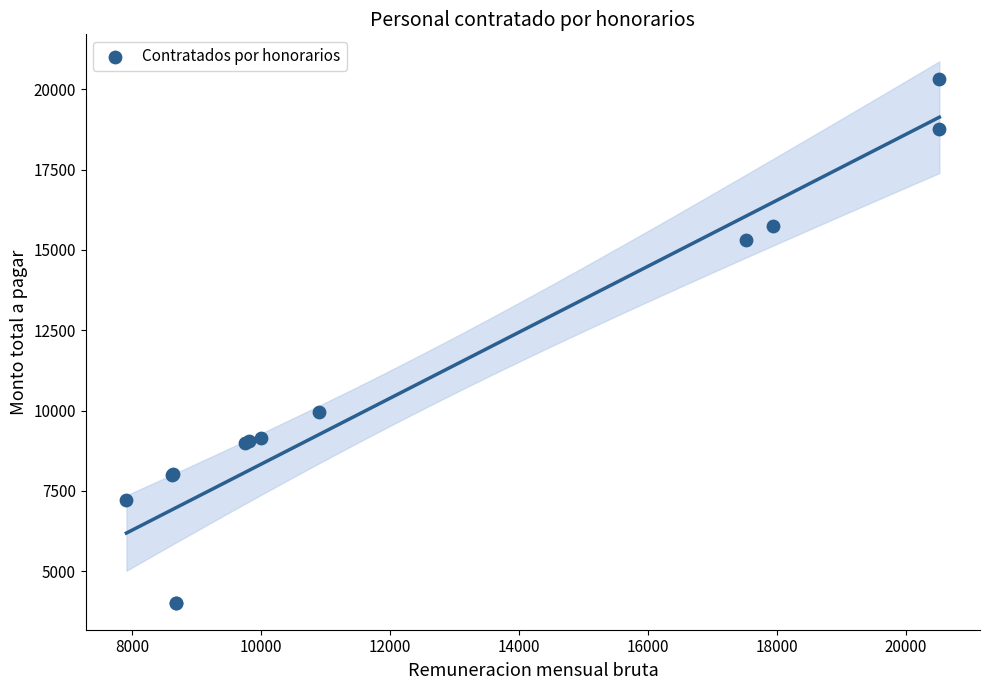

What Y value in the scatter plot is closest to 12162?

9964.0